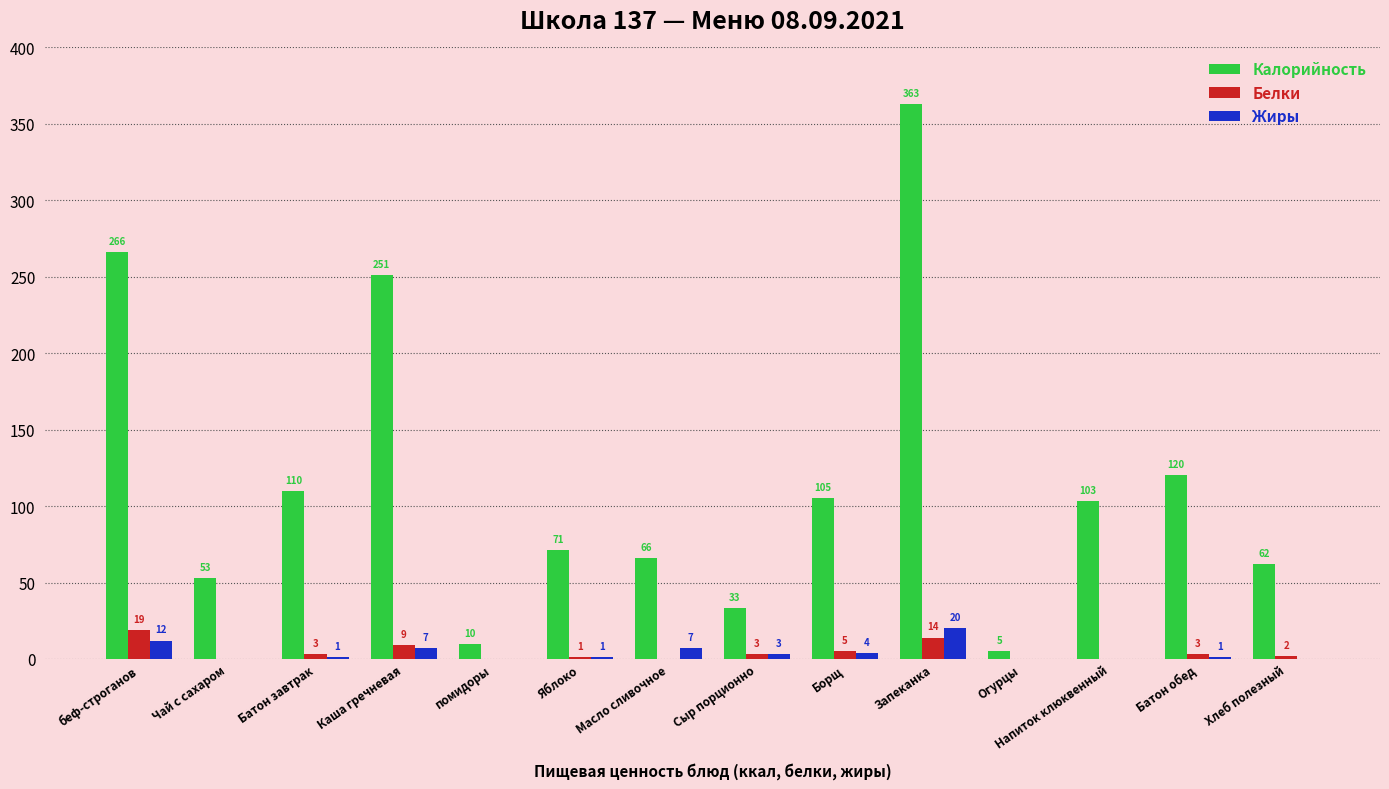

Which series has the largest total across all categories?

Калорийность